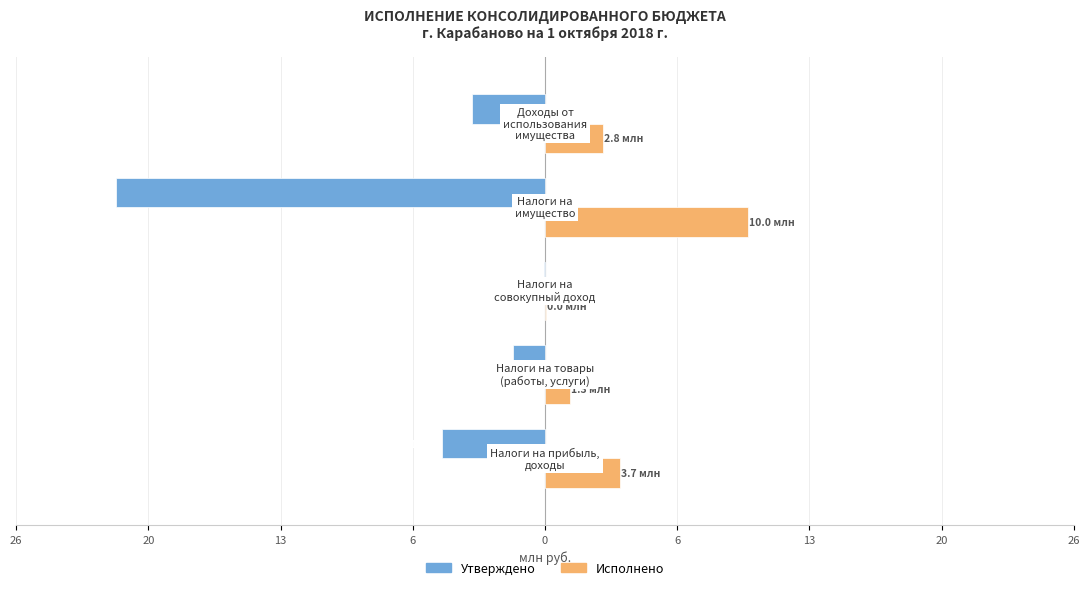

What is the sum of all Исполнено values?

17.8